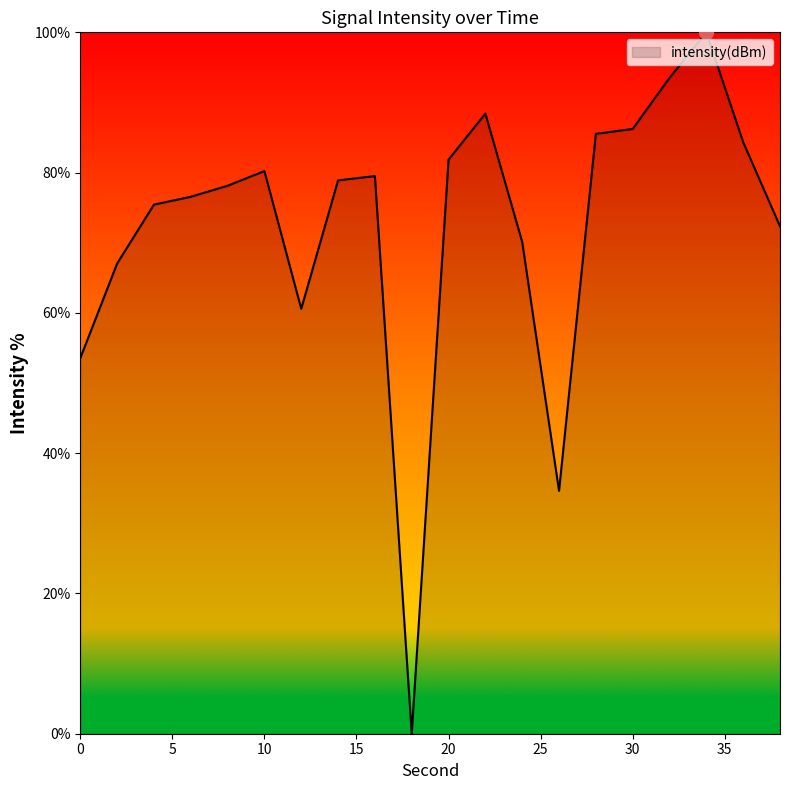

What is the difference between the maximum and minimum values?

100.0